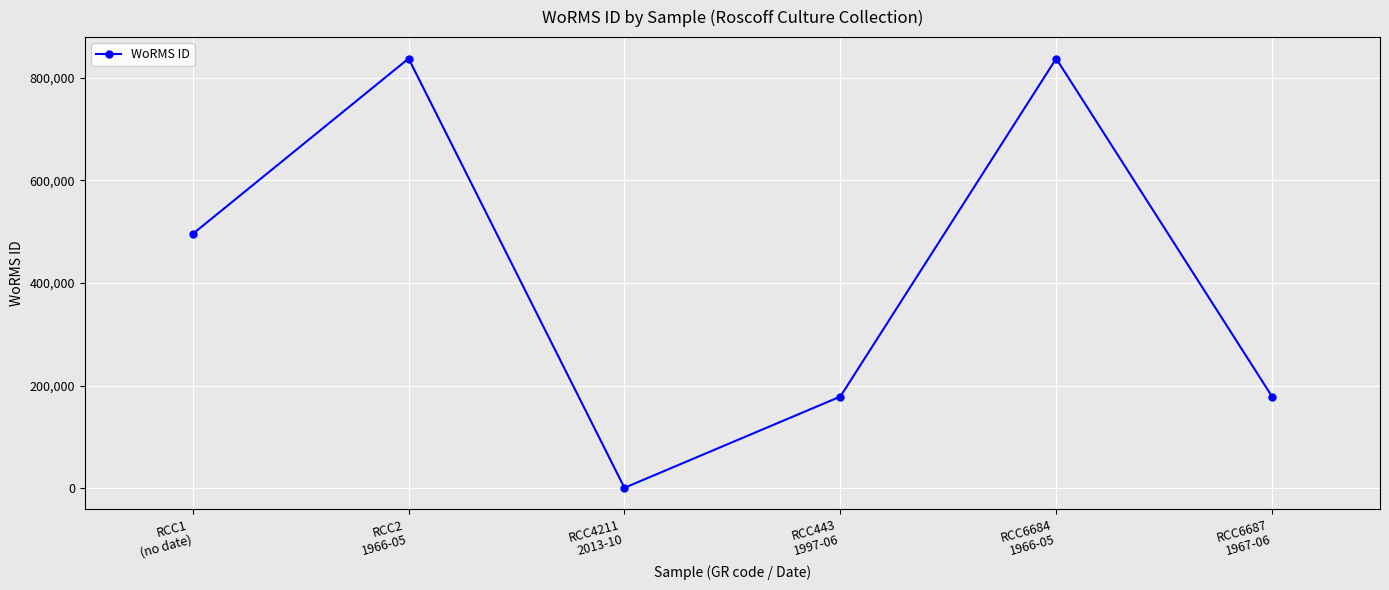

What is the difference between the maximum and second lowest values?

658618